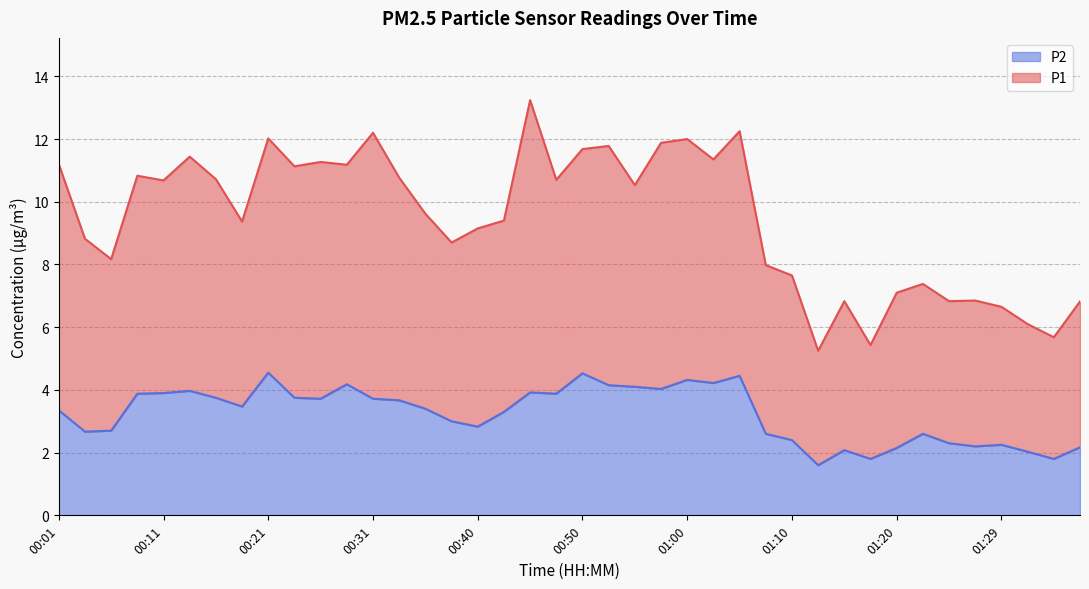

What are all the series names shown in the legend?

P2, P1